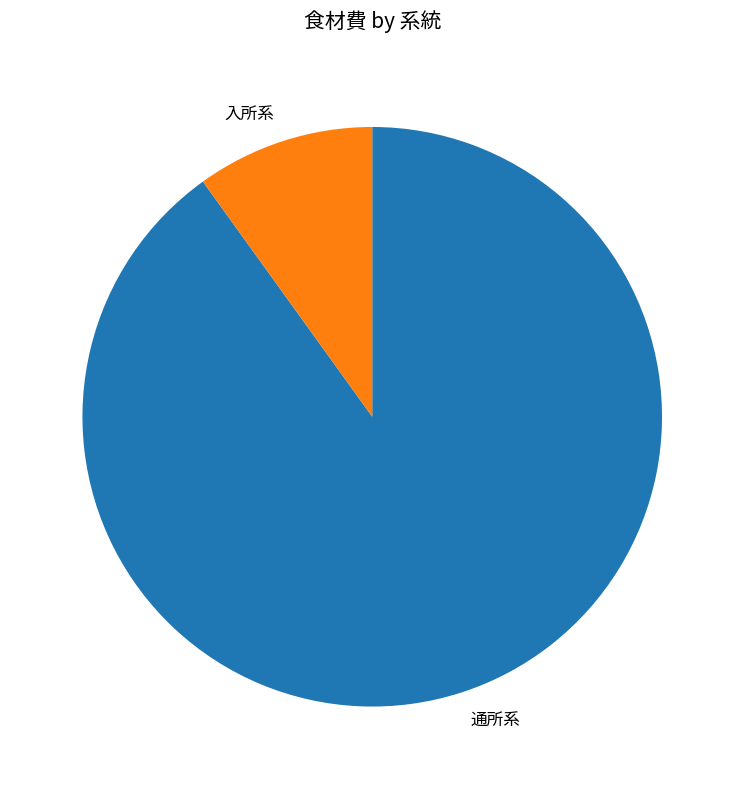

Between 通所系 and 入所系, which is larger?

通所系